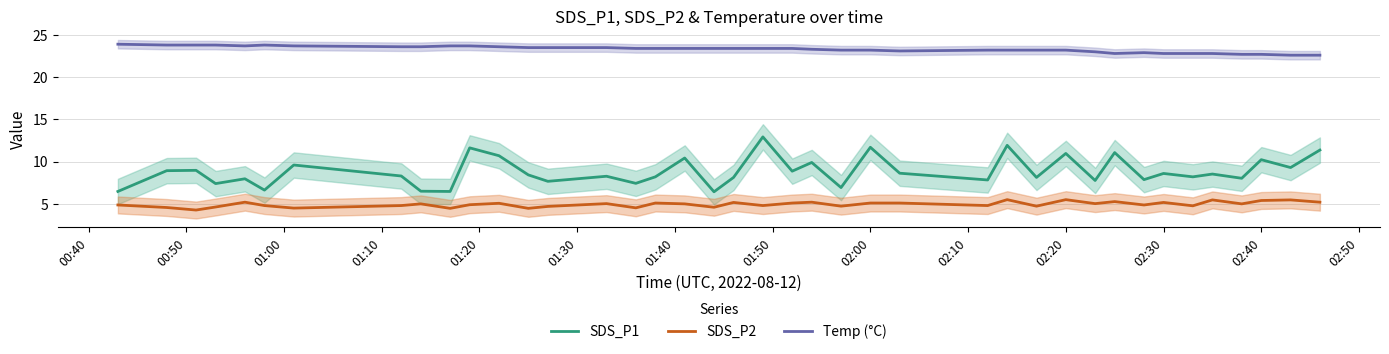

What is the maximum value for Temp (°C)?

23.9